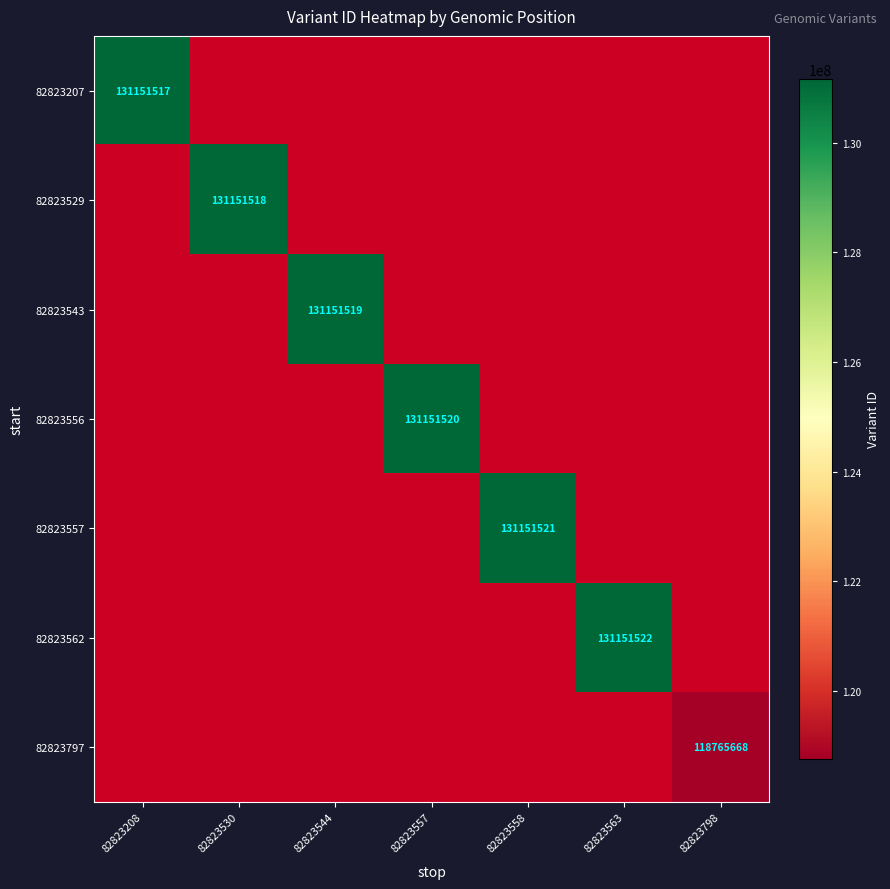

How many categories are shown in the chart?

7